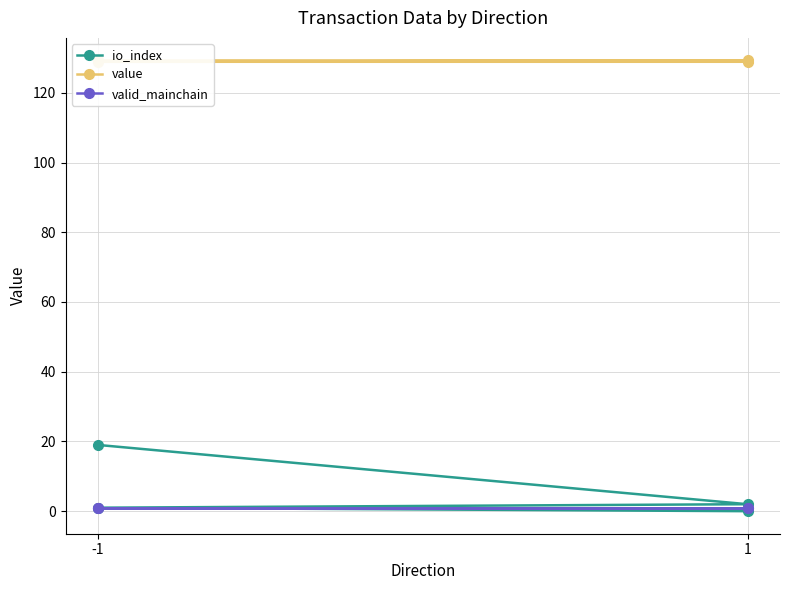

What is the approximate value of valid_mainchain at -1?

1.0